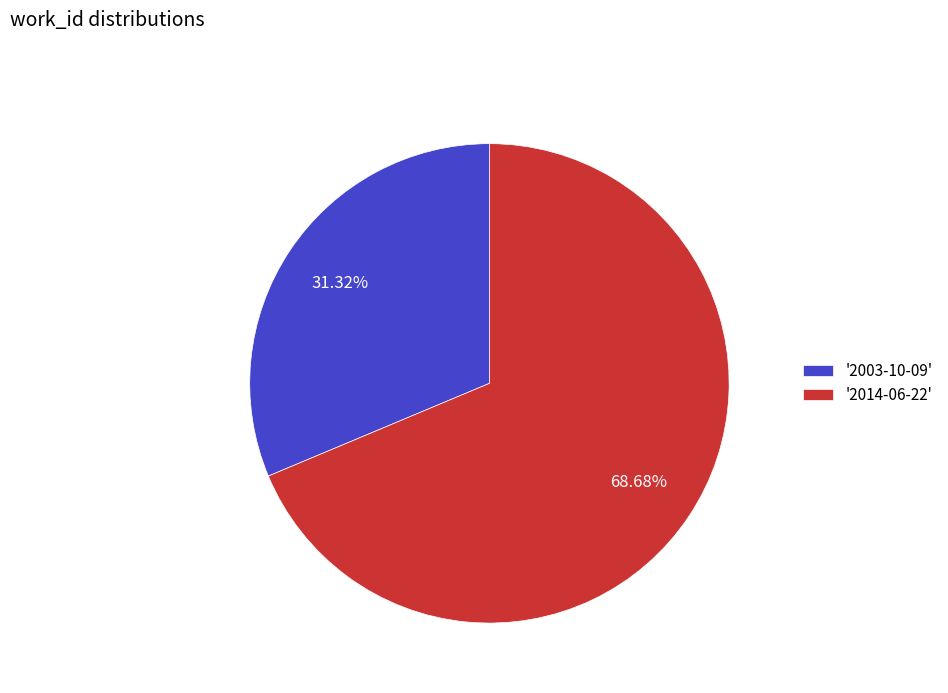

Which has a higher value, '2003-10-09' or '2014-06-22'?

'2014-06-22'